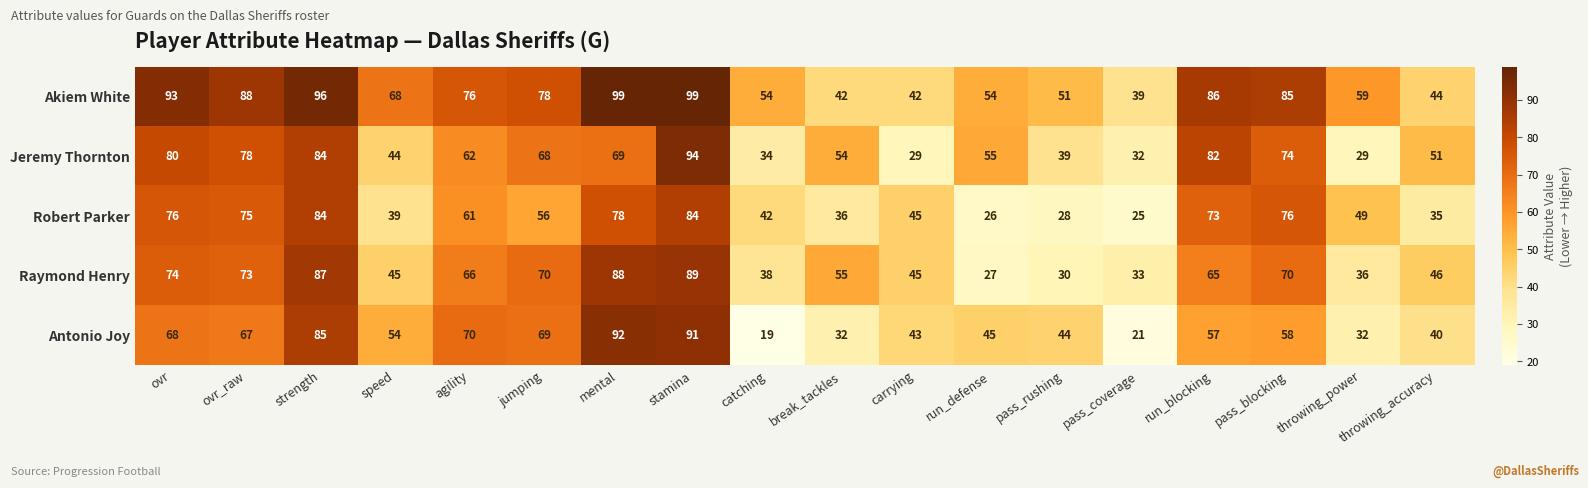

What is the sum of all Robert Parker values?

988